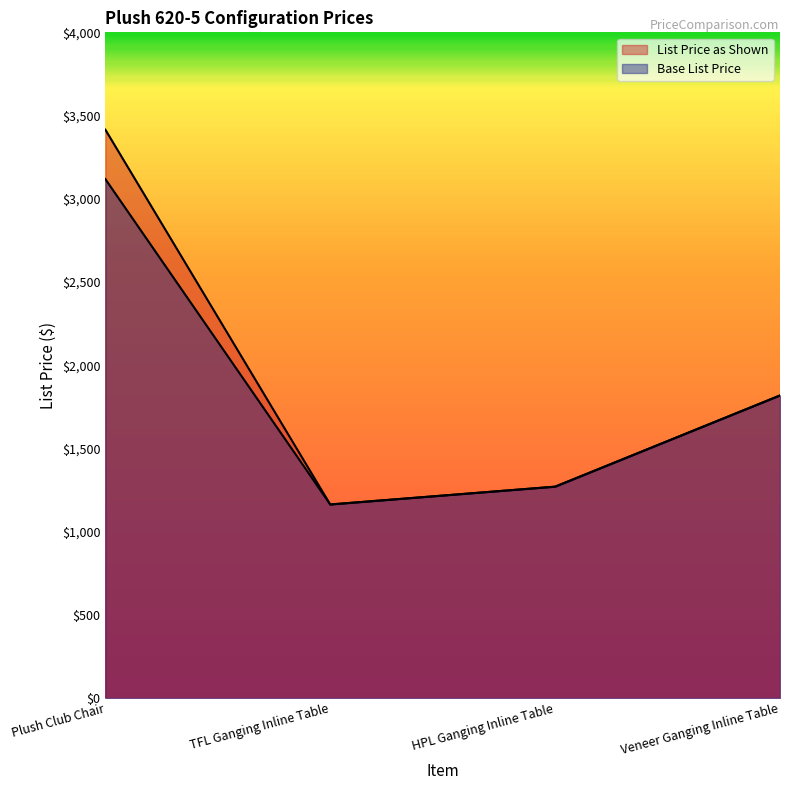

True or false: List Price as Shown and Base List Price cross at least once.

False